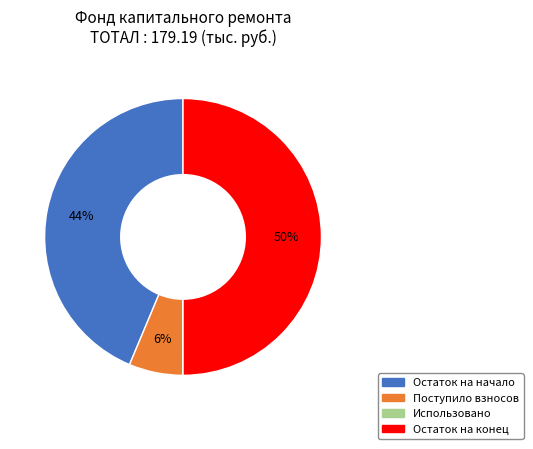

To the nearest percent, what is the average slice percentage?

25%